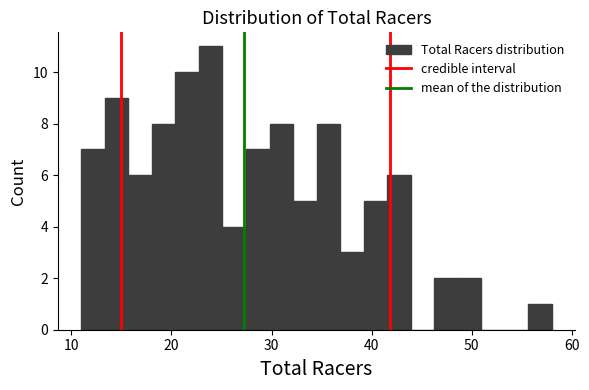

Read against the x-axis, roughly where is the centre of the tallest bar?

24